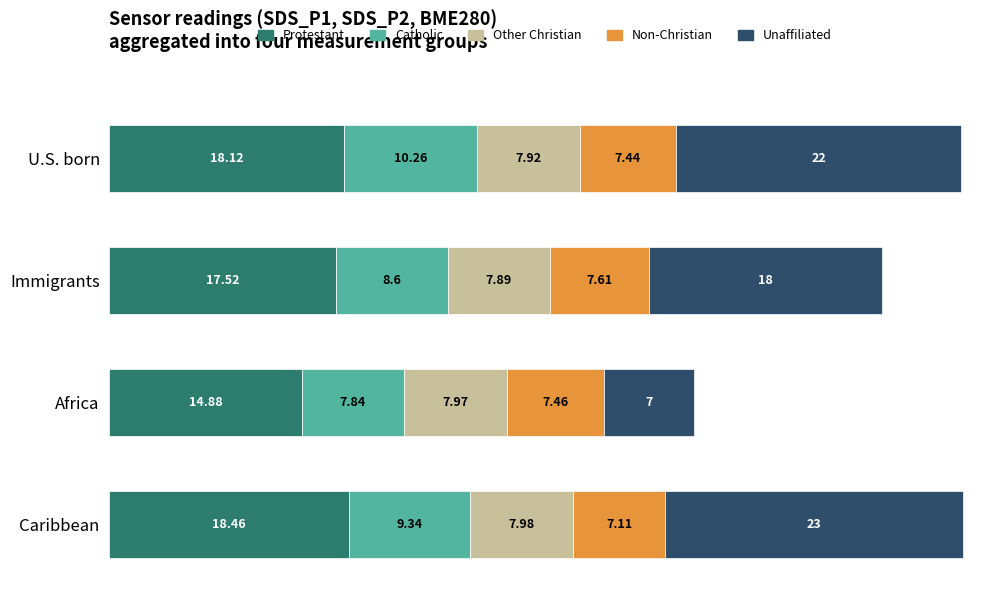

What is the sum of the Protestant values at Caribbean and U.S. born?

36.6